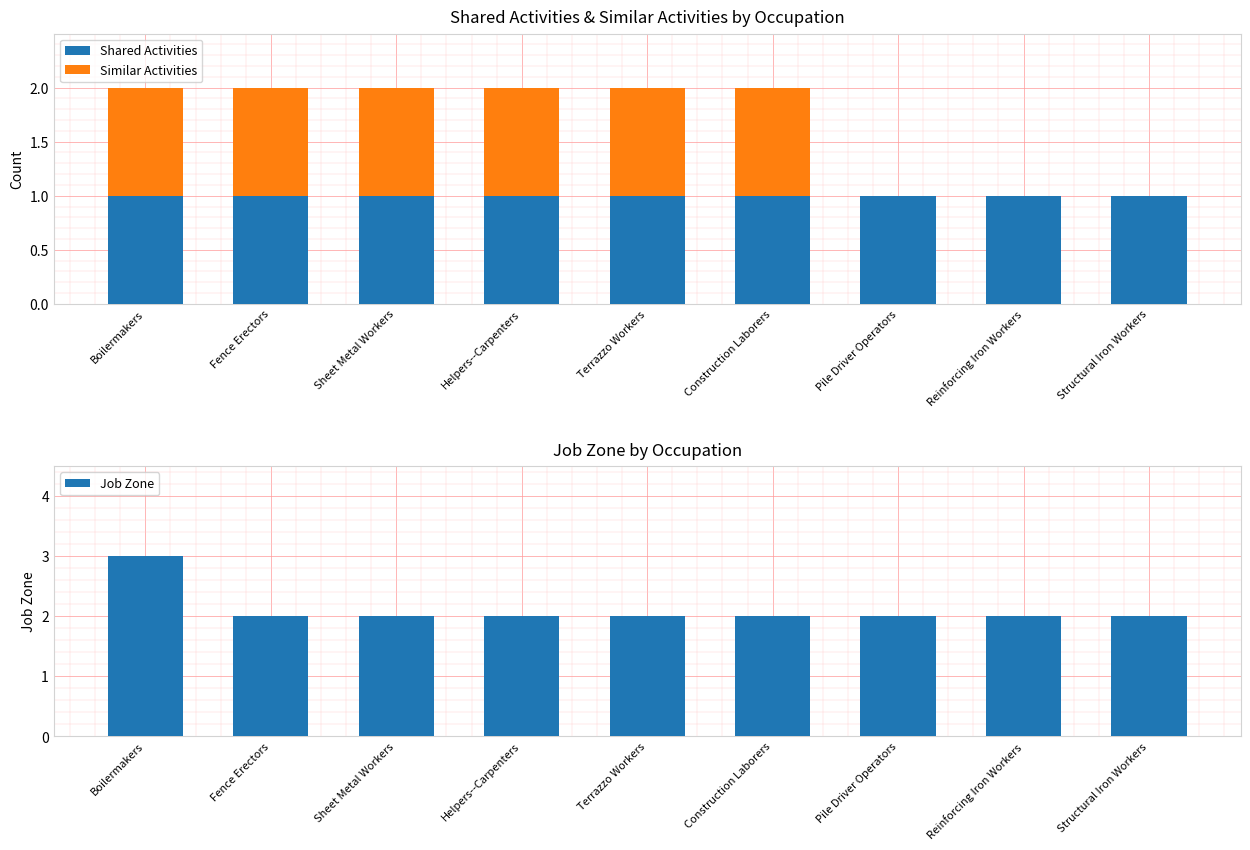

What is the sum of the Job Zone values at Structural Iron Workers and Reinforcing Iron Workers?

4